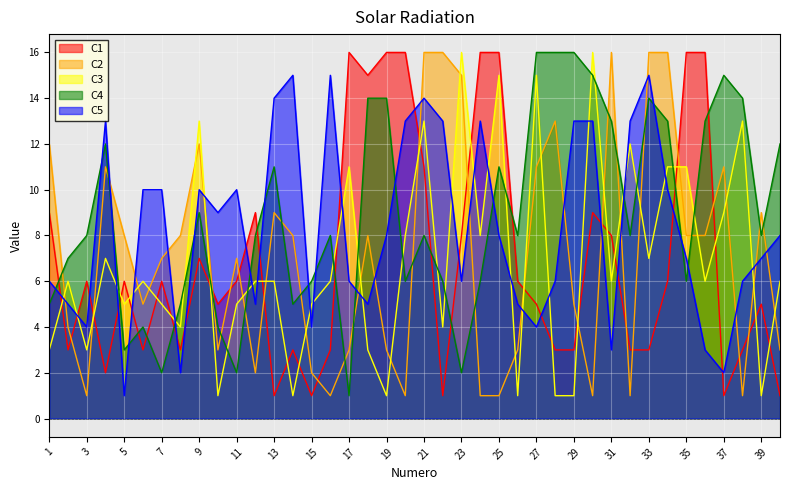

What is the difference between the highest and lowest values at 37?

14